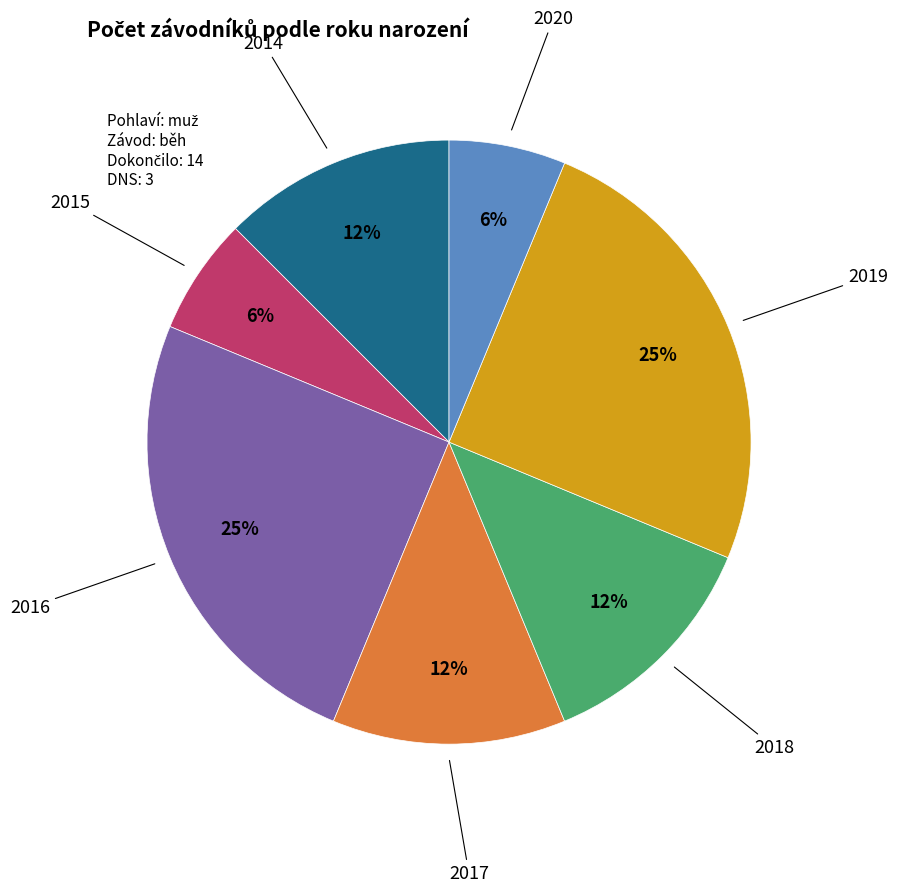

Does any single category account for the majority?

No